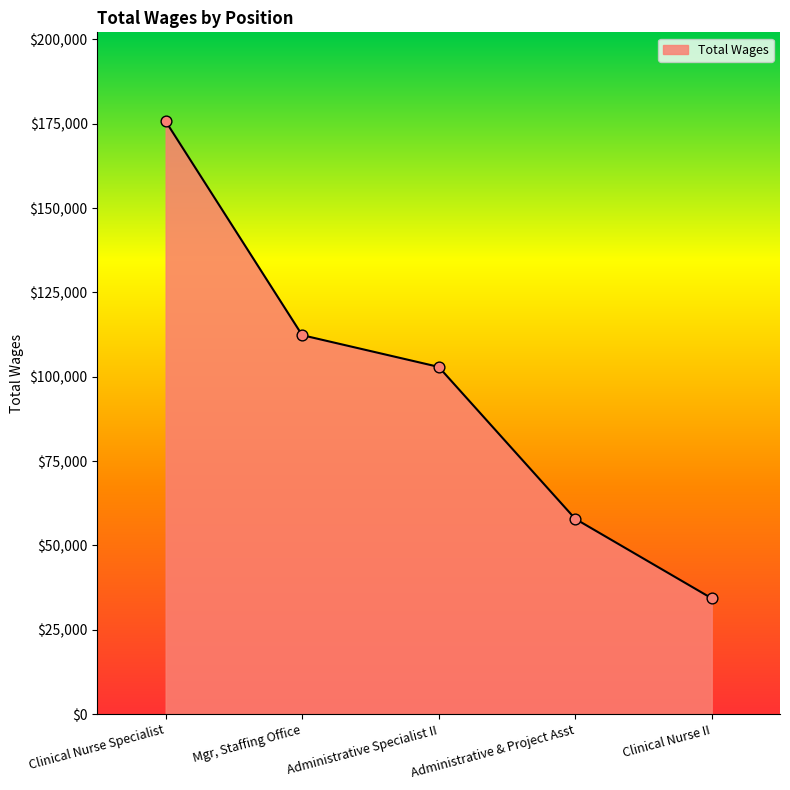

Between Clinical Nurse II and Mgr, Staffing Office, which is larger?

Mgr, Staffing Office